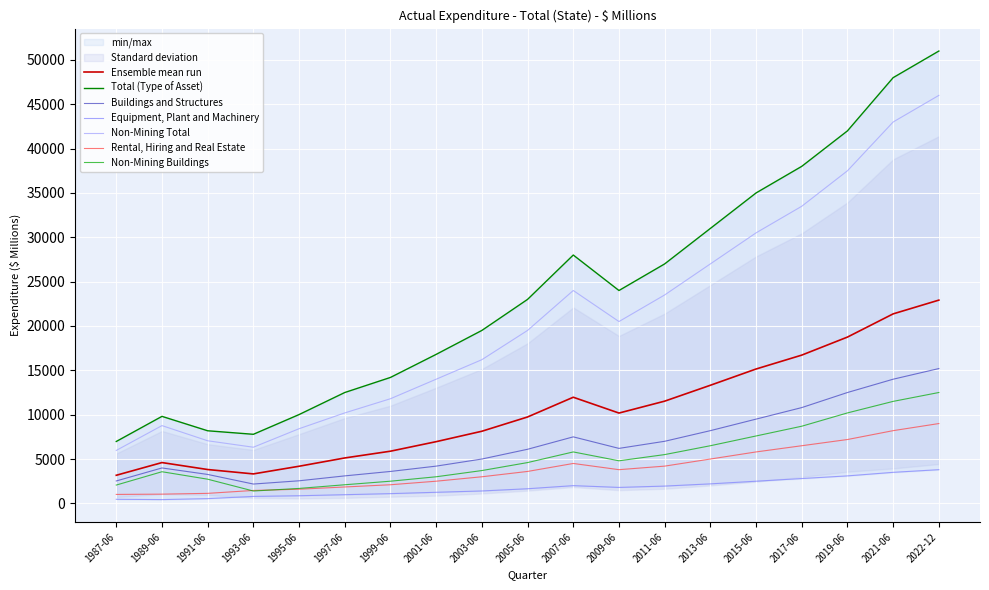

What is the total value across all series at 2021-06?

128200